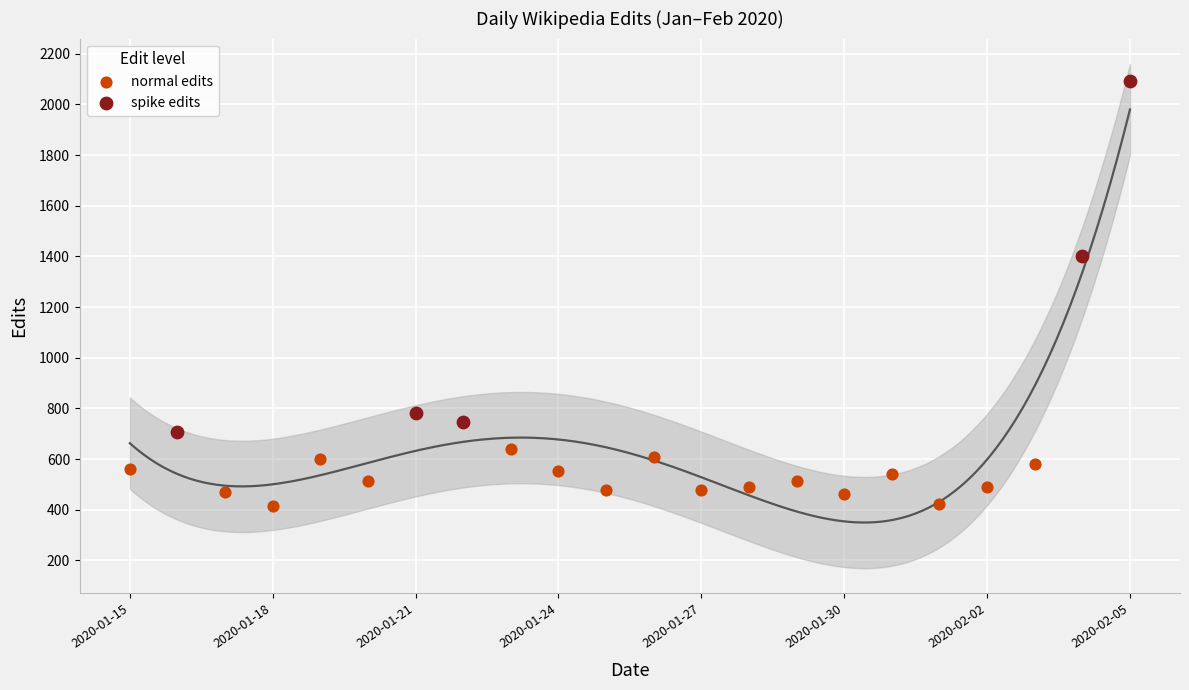

Which series has the widest spread of Y values?

spike edits